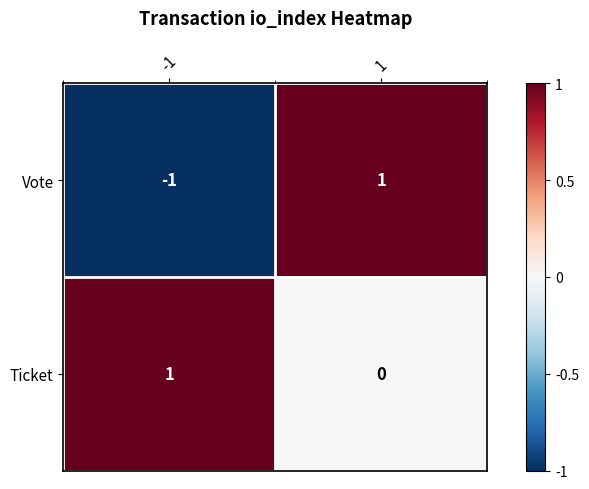

Which series changed the most between -1 and 1?

Vote